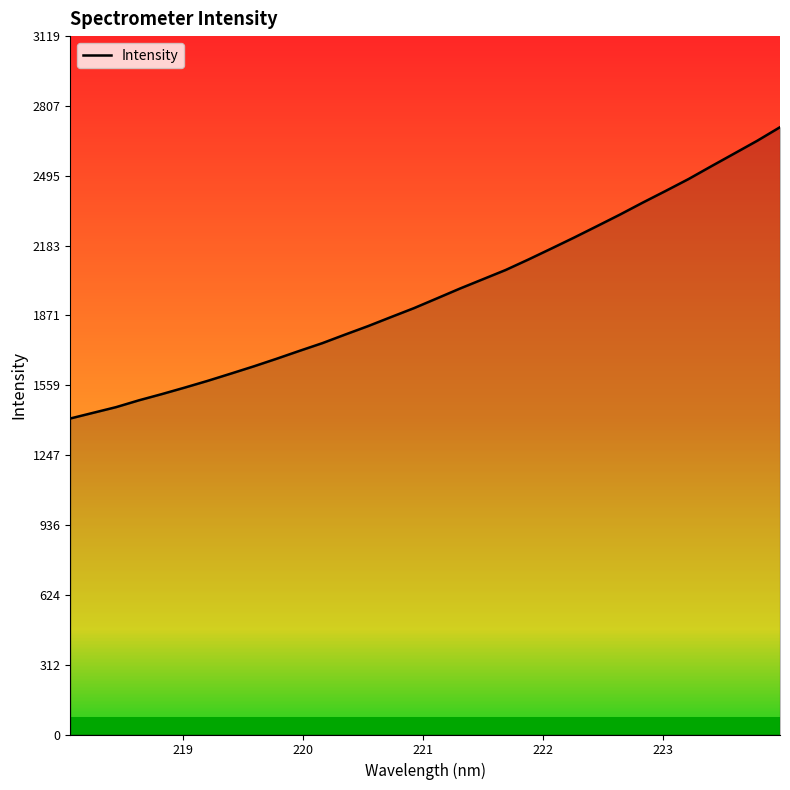

What is the difference between the maximum and minimum values?

1300.7